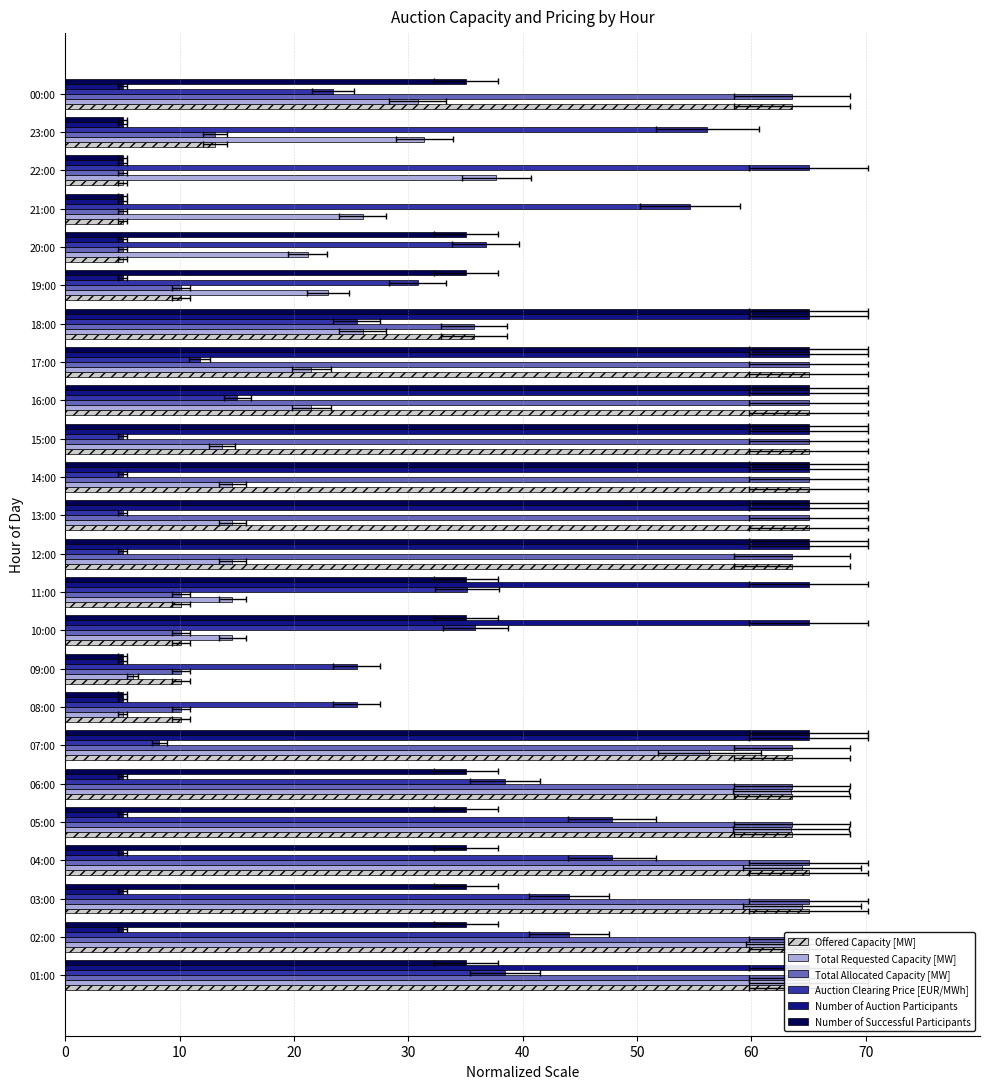

The value of Auction Clearing Price [EUR/MWh] at 07:00 is 8.2. True or false?

True